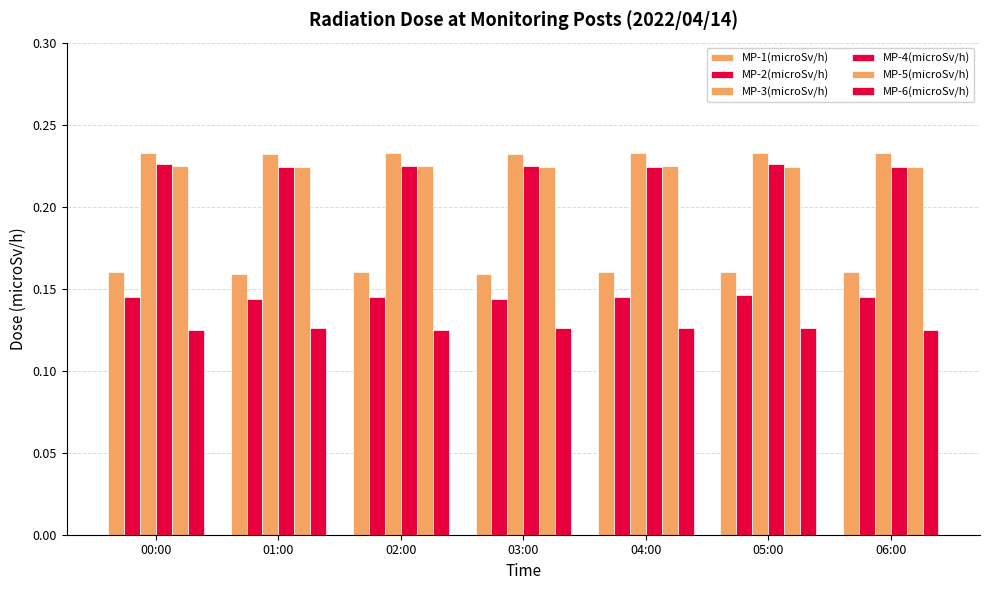

Which category has the highest value across all series?

00:00